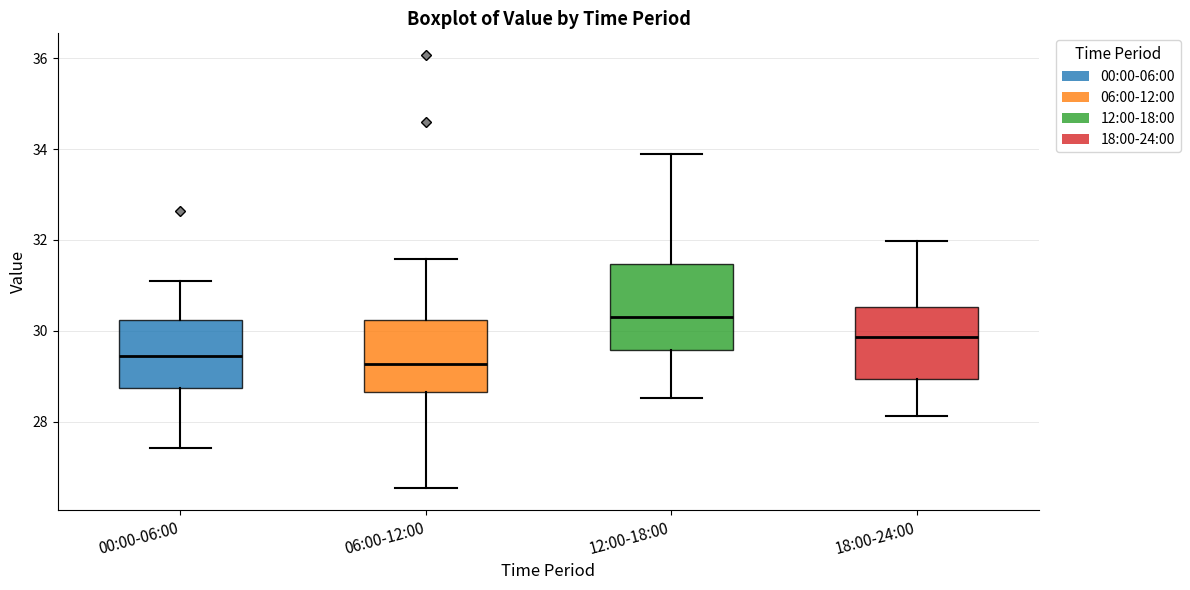

Reading left to right, transcribe this box plot: for each box, give where its median line is, the range the box spans, and where its two whiskers end, as read against the y-axis. The values are not printed on the chart, so give them approximately, as read against the axis.

00:00-06:00: median 29.4, box 28.8 to 30.2, whiskers 27.4 to 31.2
06:00-12:00: median 29.2, box 28.6 to 30.2, whiskers 26.6 to 31.6
12:00-18:00: median 30.4, box 29.6 to 31.4, whiskers 28.6 to 34.0
18:00-24:00: median 29.8, box 29.0 to 30.6, whiskers 28.2 to 32.0